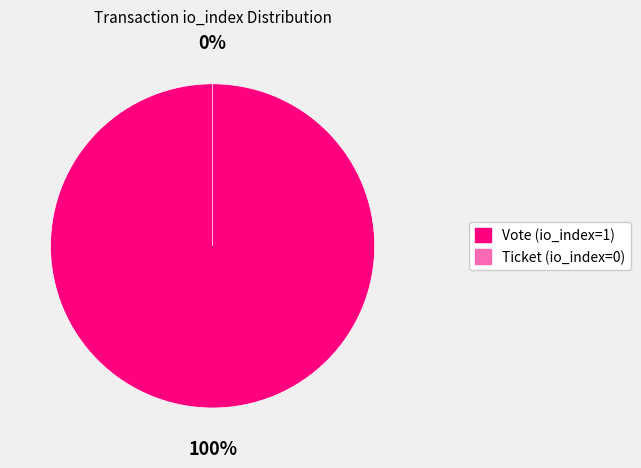

True or false: Ticket (io_index=0) accounts for 1% of the total.

False